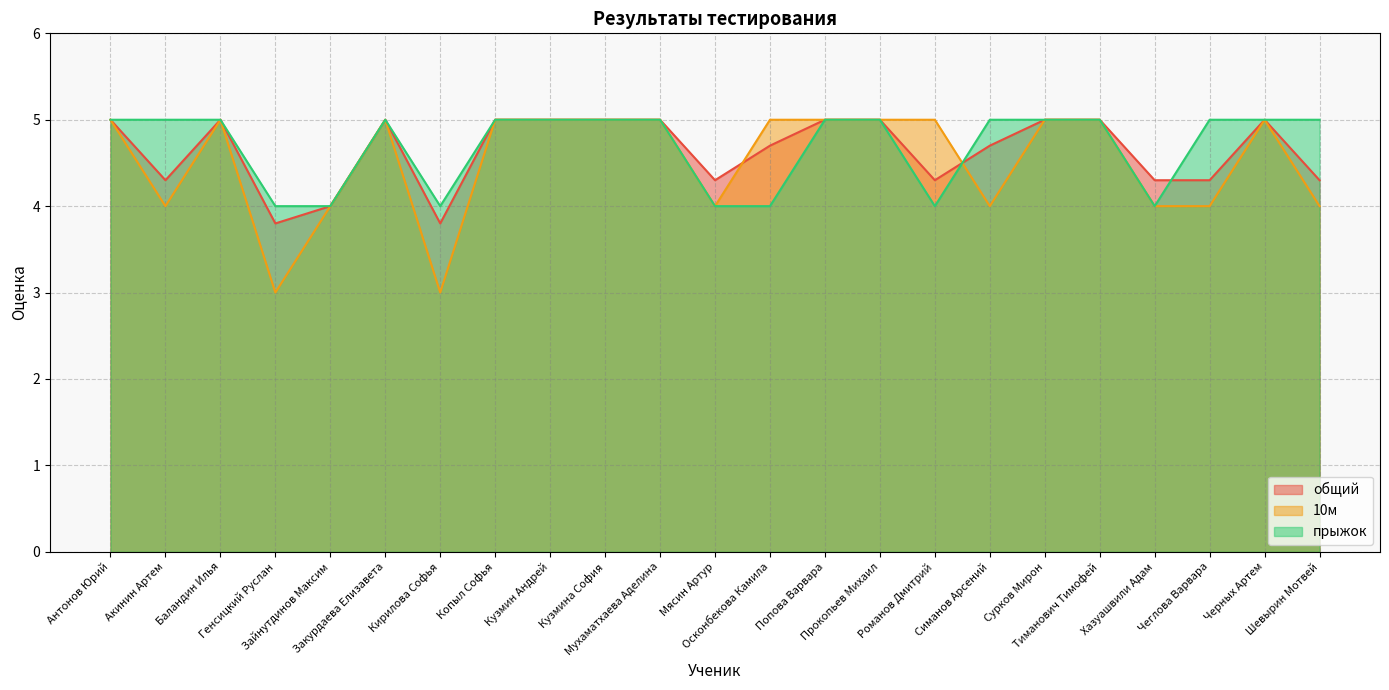

What are all the series names shown in the legend?

общий, 10м, прыжок